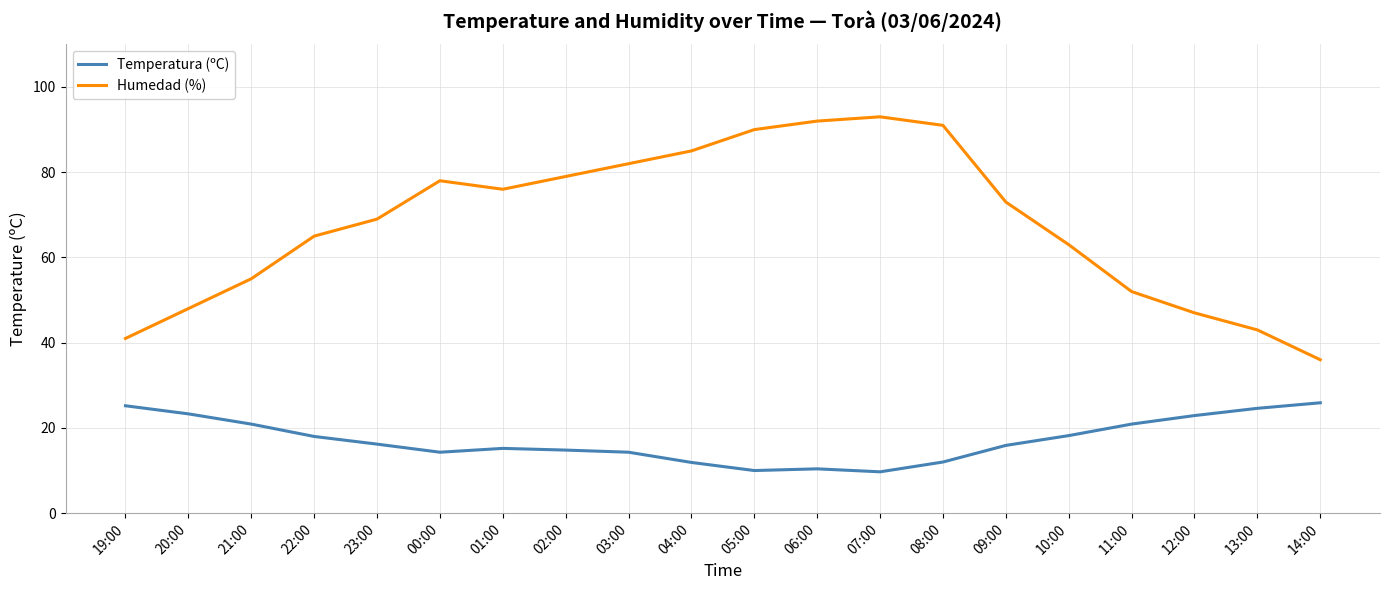

What are all the series names shown in the legend?

Temperatura (ºC), Humedad (%)